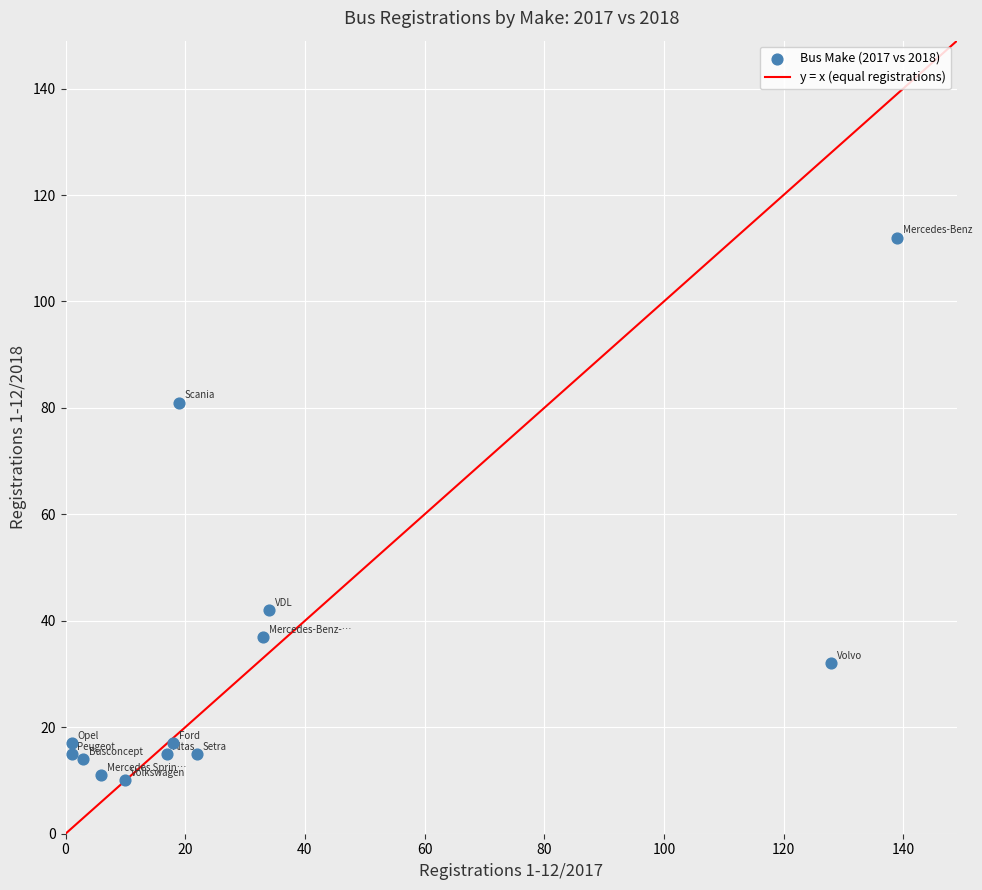

What is the range of Y values (max minus min)?

102